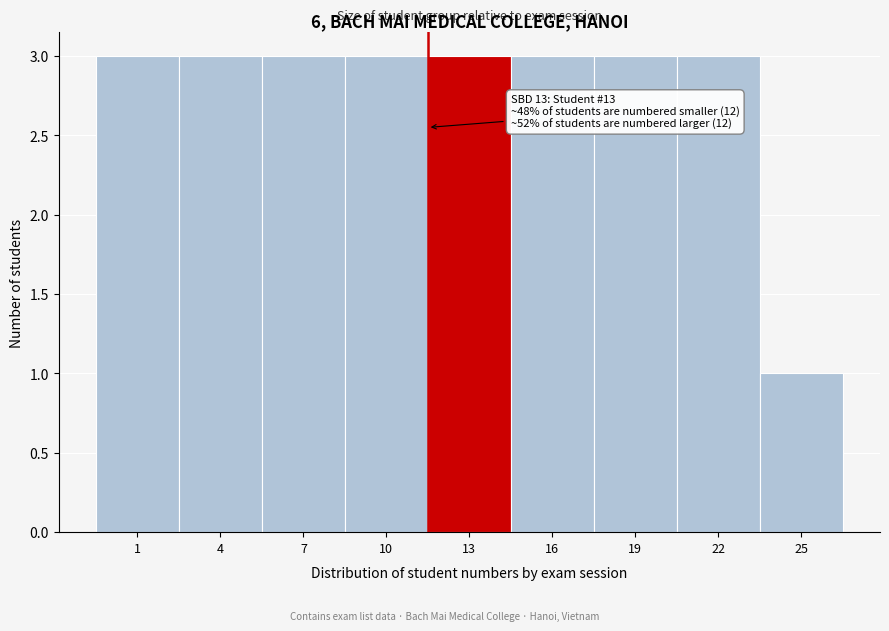

Reading right to left, transcribe all the data shown in this chart.

1	3	3	3	3	3	3	3	3